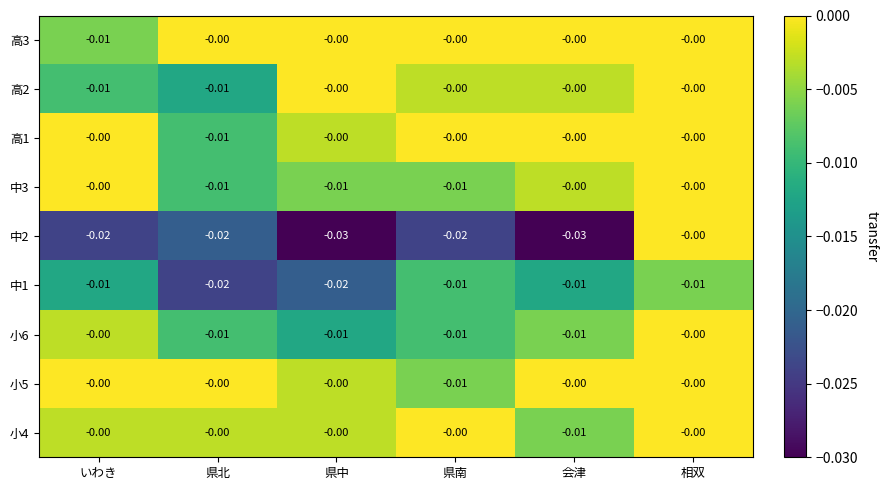

At which category is the sum across all series the highest?

相双